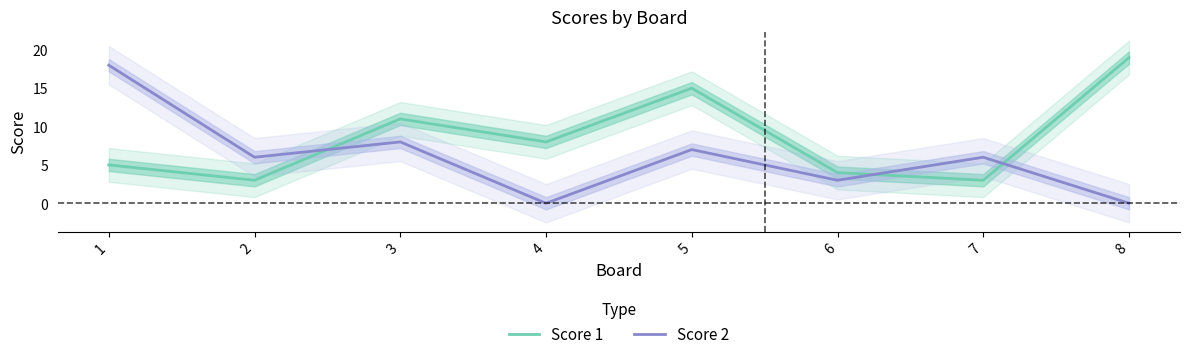

What is the total value across all series at 7?

9